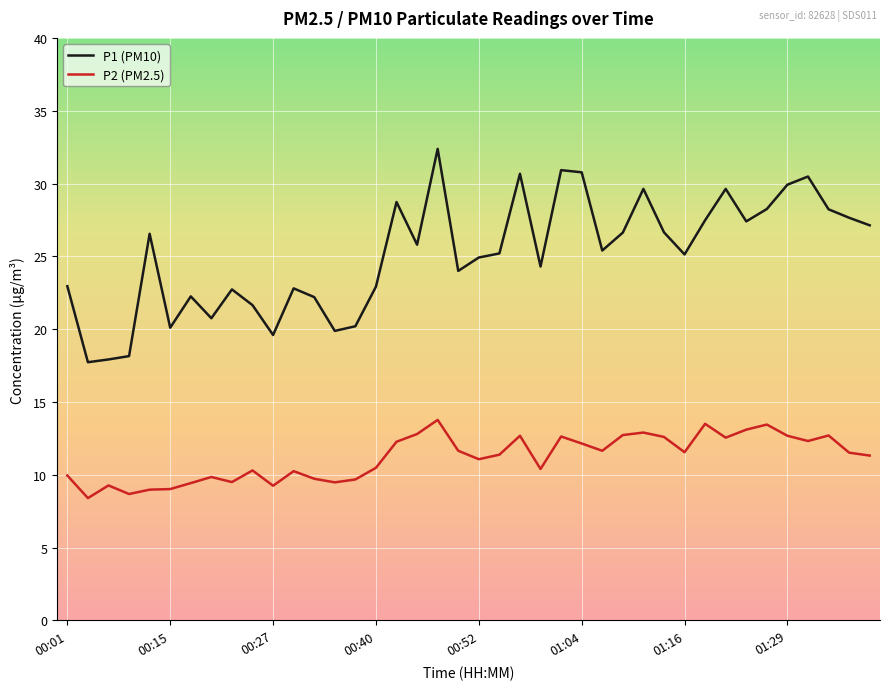

Which series has the largest total across all categories?

P1 (PM10)